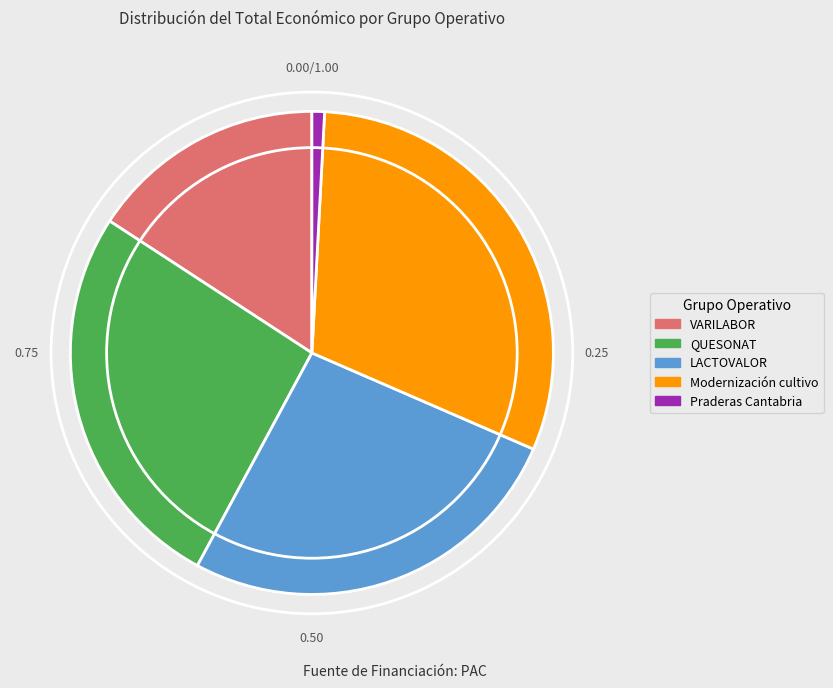

What is the ratio of the value at LACTOVALOR to the value at Praderas Cantabria?

31.3